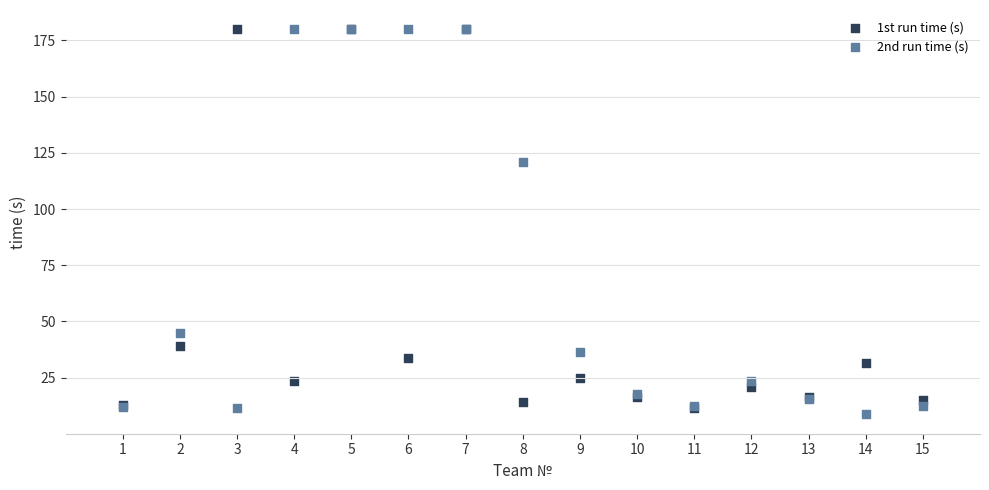

What are all the series names shown in the legend?

1st run time (s), 2nd run time (s)